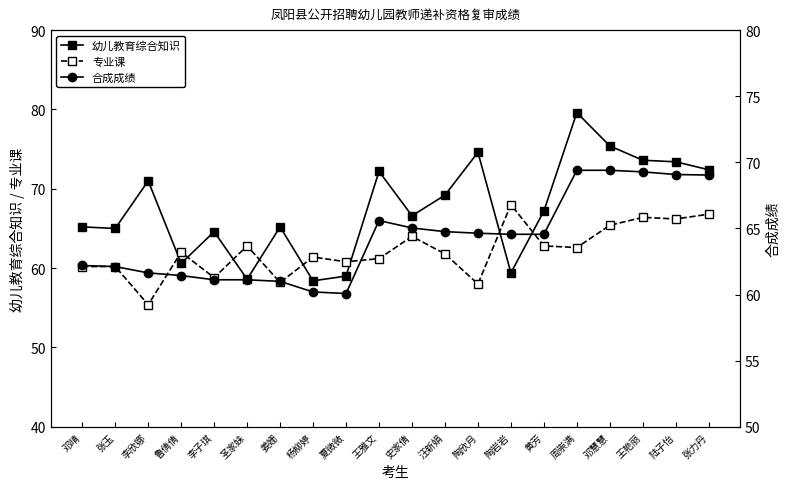

What position from the right is 汪新娟?

9